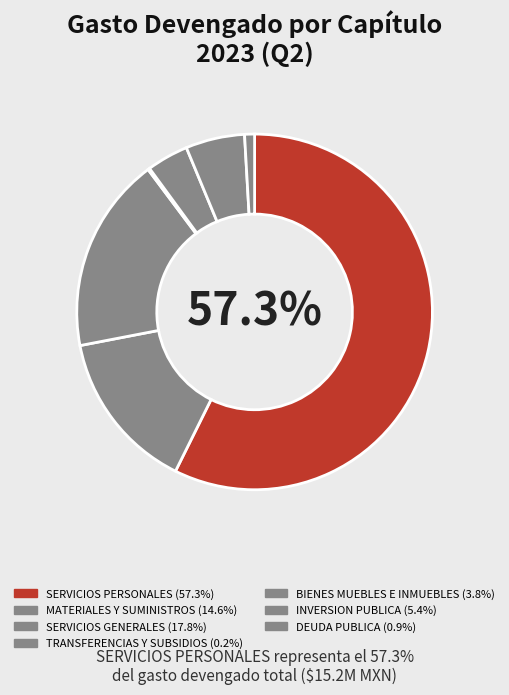

Combined, do DEUDA PUBLICA and MATERIALES Y SUMINISTROS account for over 50%?

No